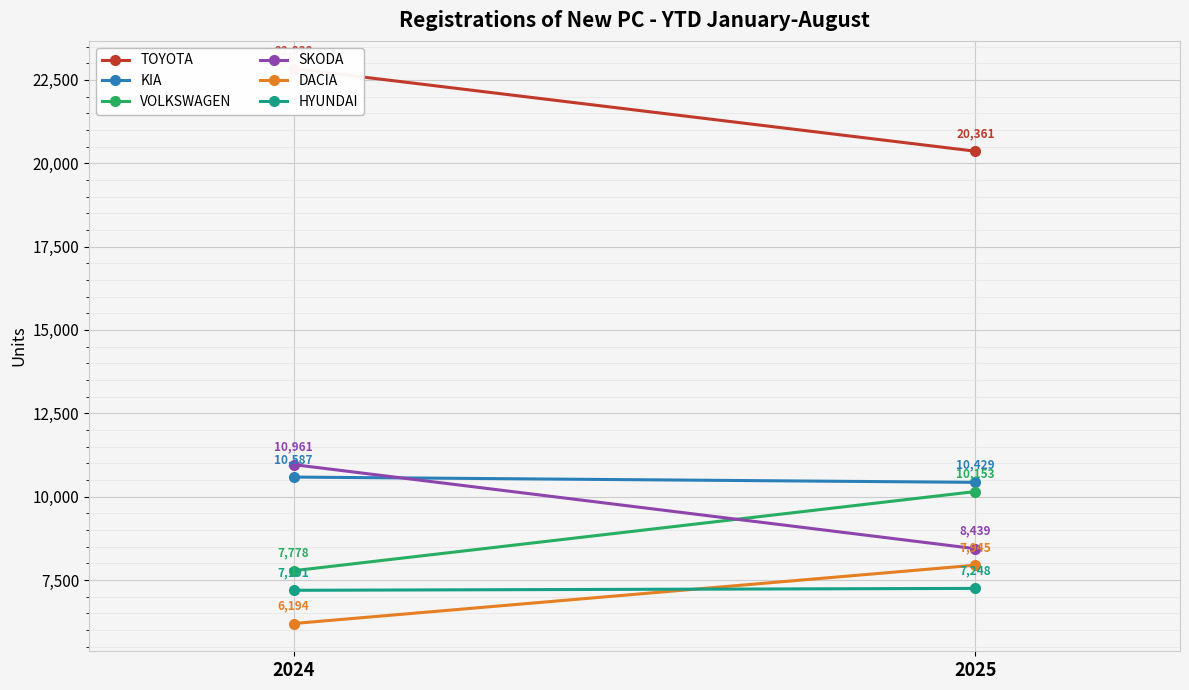

Reading left to right, transcribe all the data shown in this chart.

TOYOTA: 2024=22838	2025=20361
KIA: 2024=10587	2025=10429
VOLKSWAGEN: 2024=7778	2025=10153
SKODA: 2024=10961	2025=8439
DACIA: 2024=6194	2025=7945
HYUNDAI: 2024=7191	2025=7248